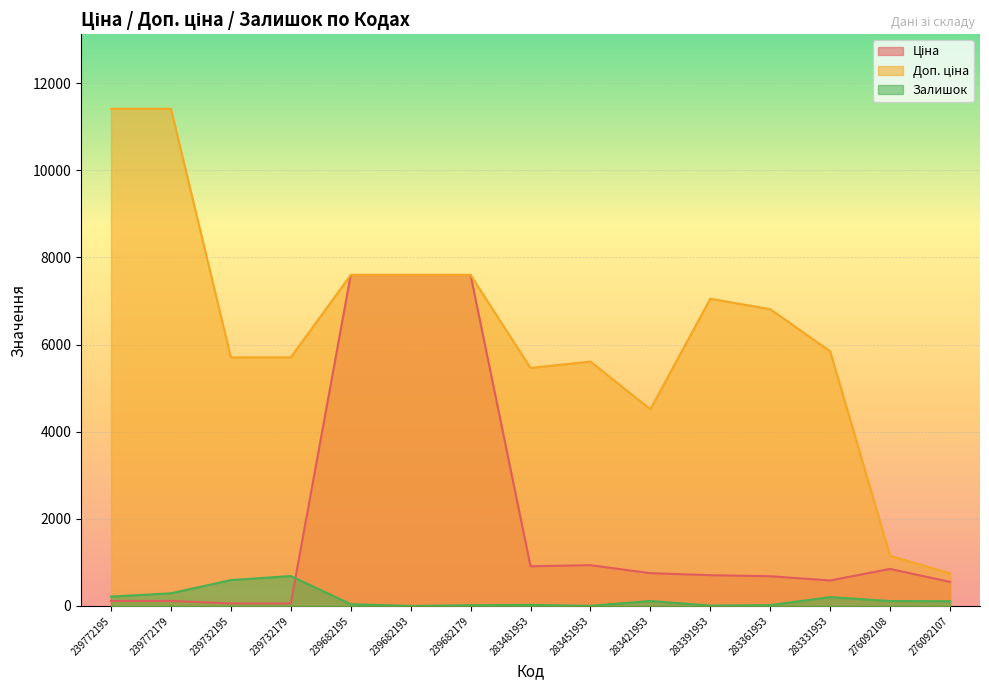

At which category is the sum across all series the highest?

239682195